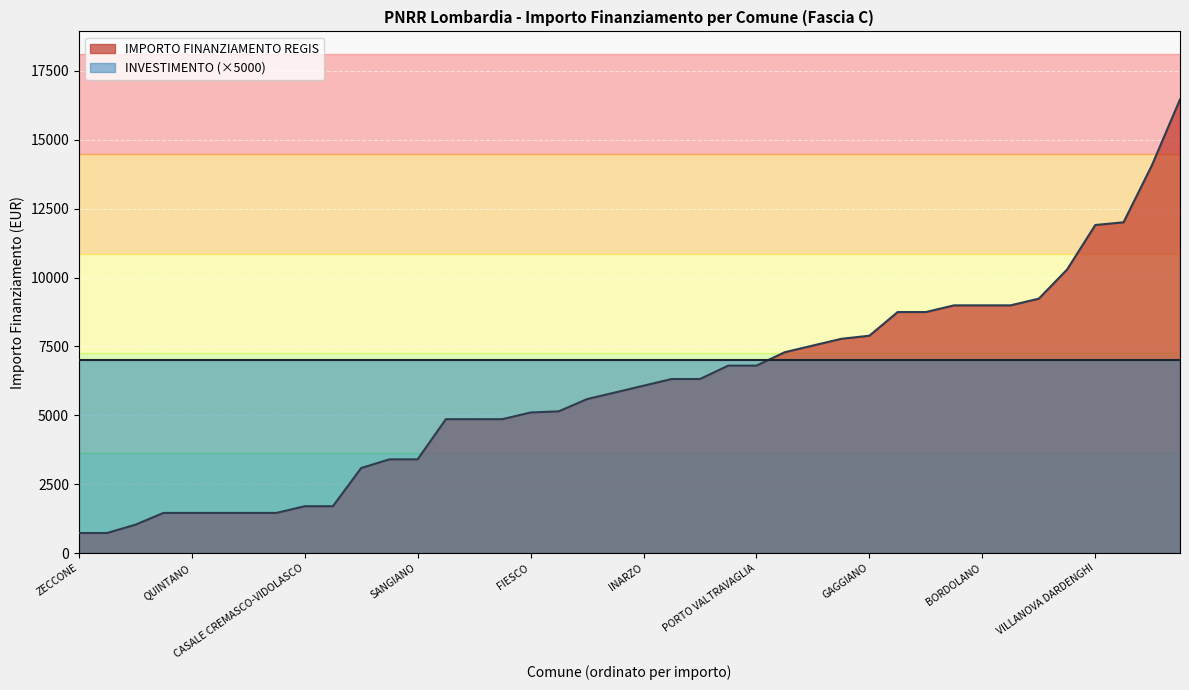

What is the smallest value displayed?

729